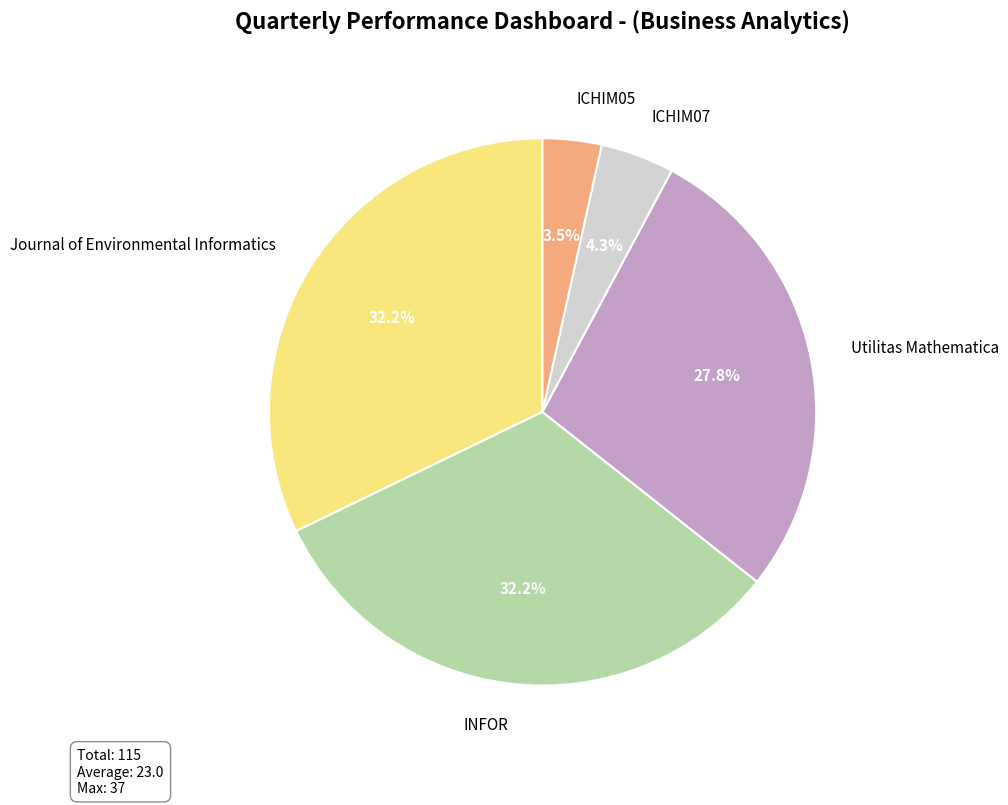

How many slices are in this pie chart?

5